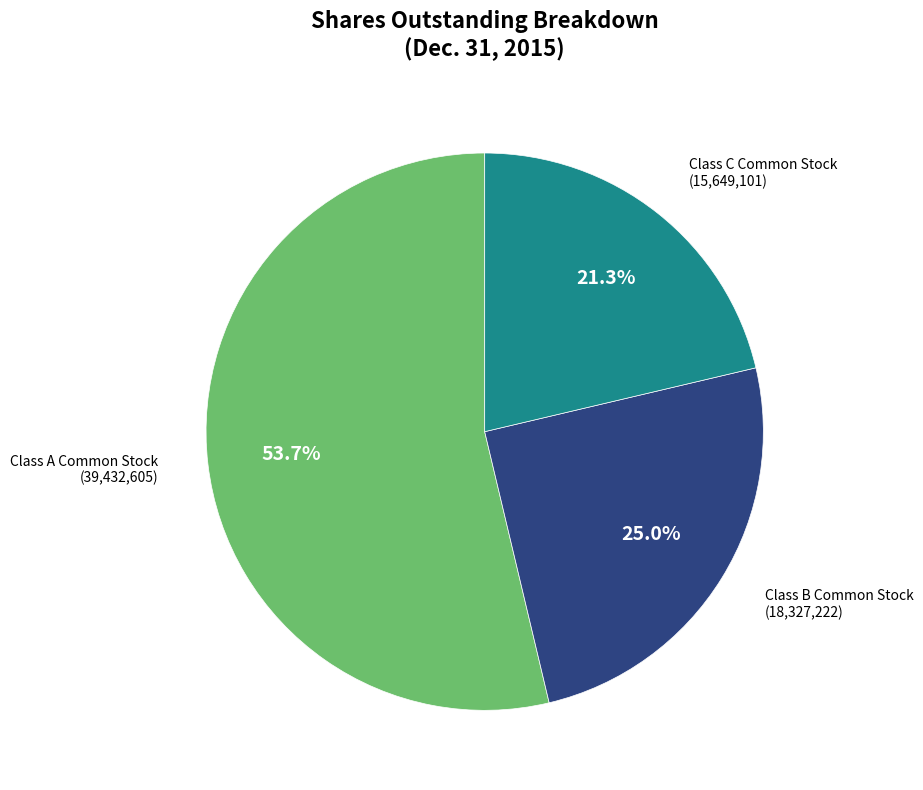

How many segments does this pie chart have?

3